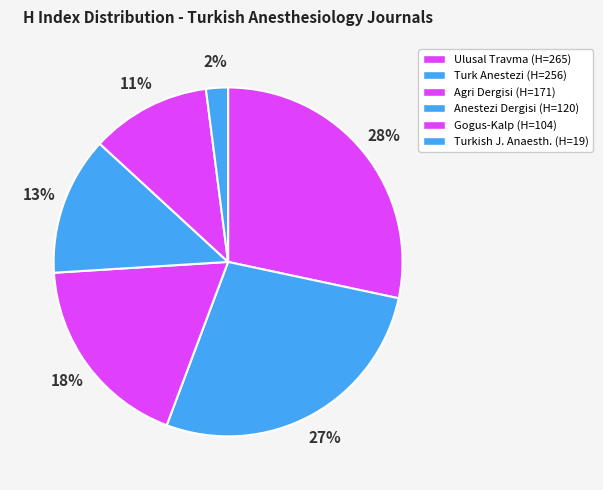

How many slices are in this pie chart?

6